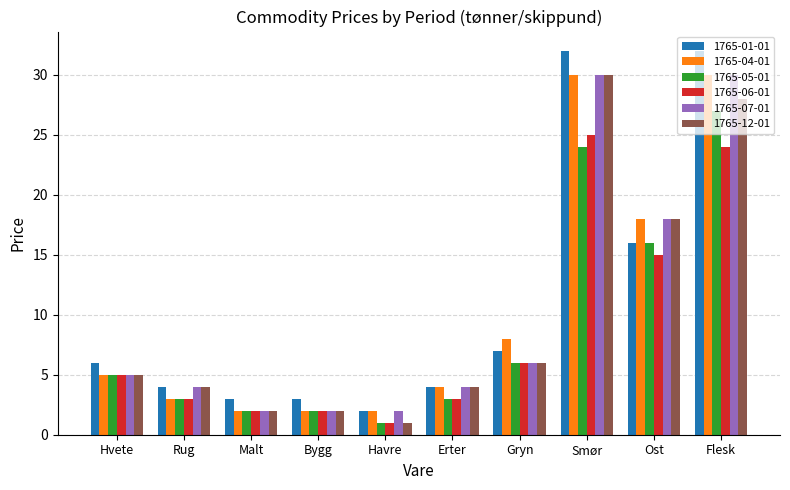

Is the value of 1765-01-01 at Havre greater than the value of 1765-04-01 at Flesk?

No